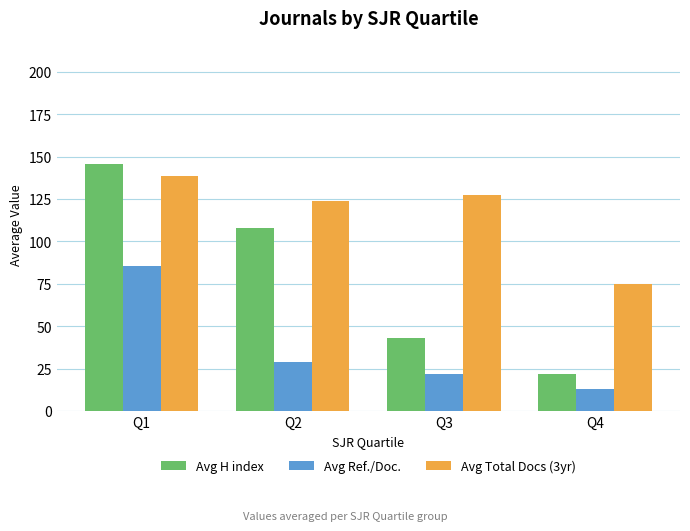

At how many categories does at least one series exceed 89?

3